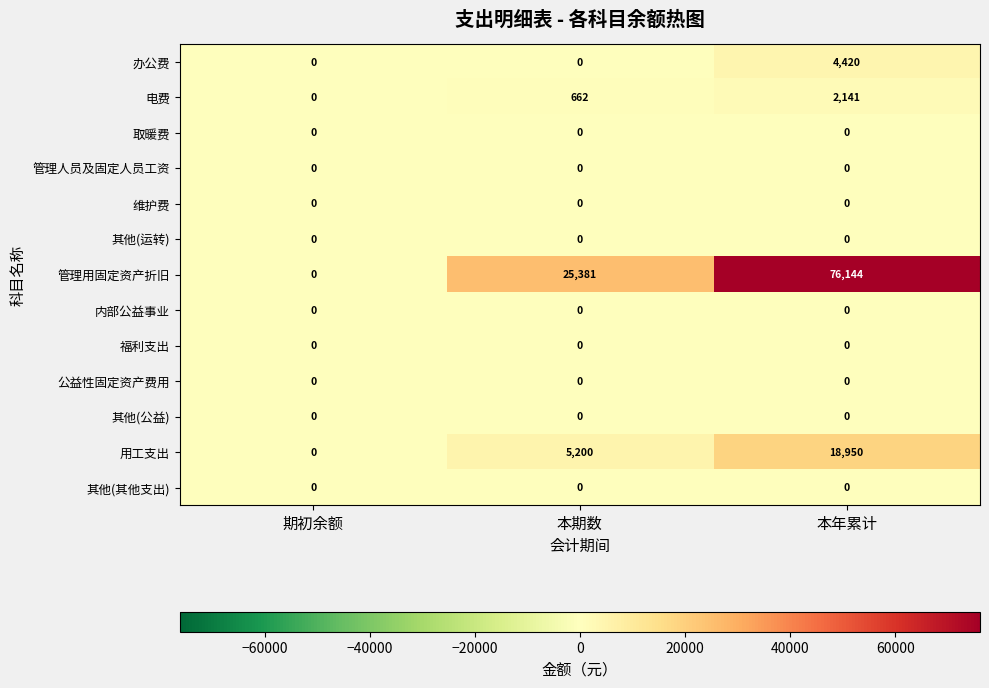

What is the spread (max minus min) of values at 本期数?

25381